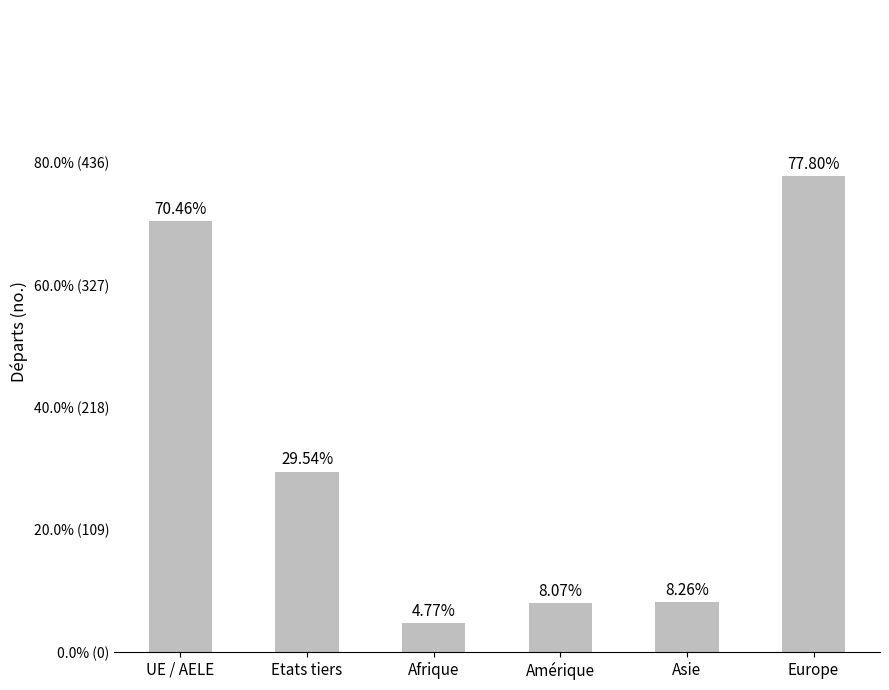

Reading left to right, extract all data points from this chart.

UE / AELE=384	Etats tiers=161	Afrique=26	Amérique=44	Asie=45	Europe=424